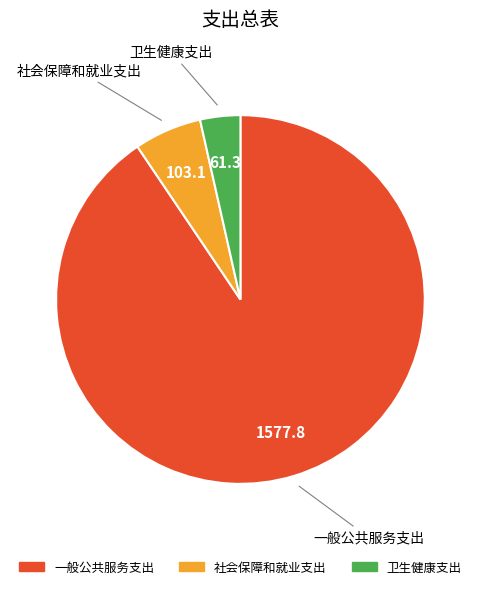

Is there a majority slice in this chart?

Yes